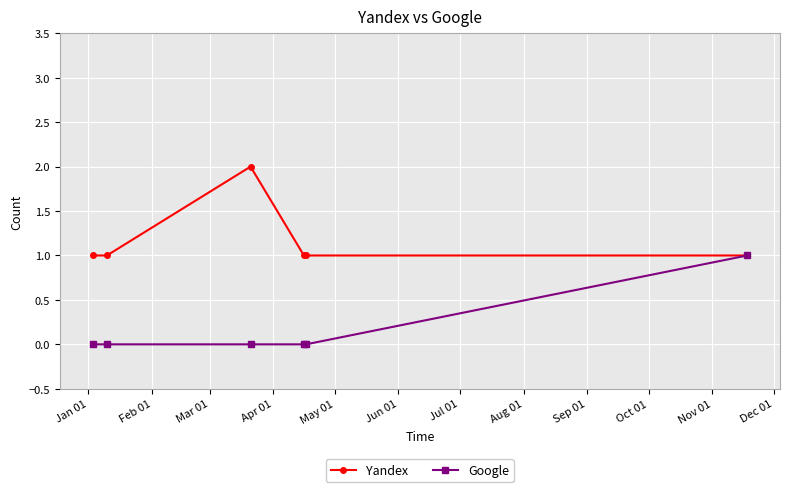

What is the value of the Yandex point at the 3rd from the left?

2